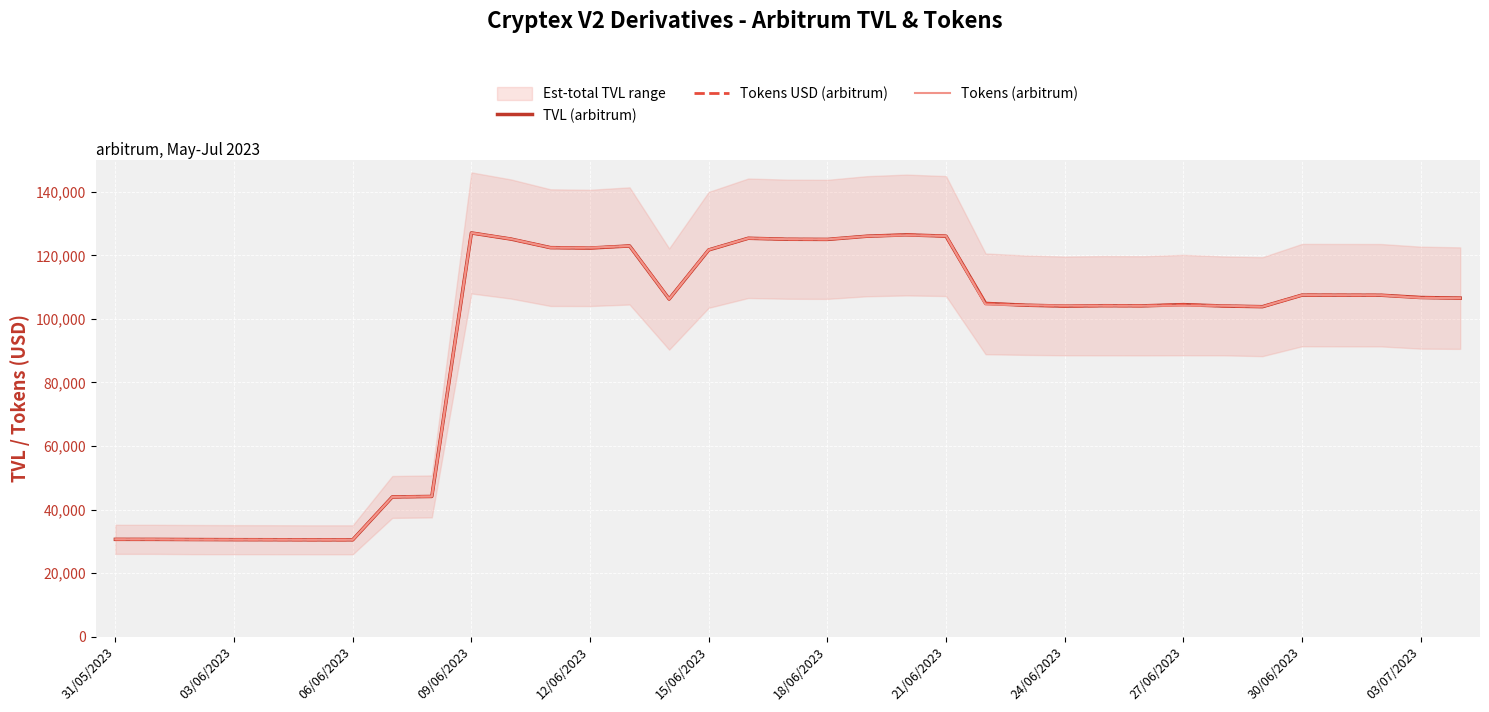

Where does the Tokens (arbitrum) series first go above 106256?

09/06/2023